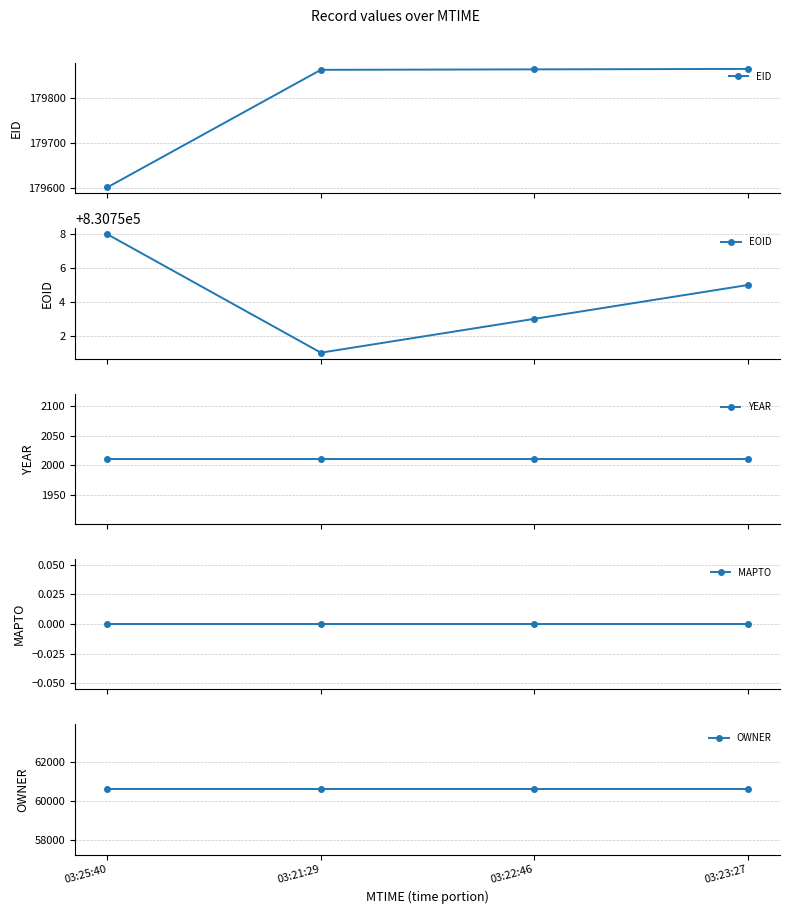

Which series changed the most between 03:25:40 and 03:23:27?

EID